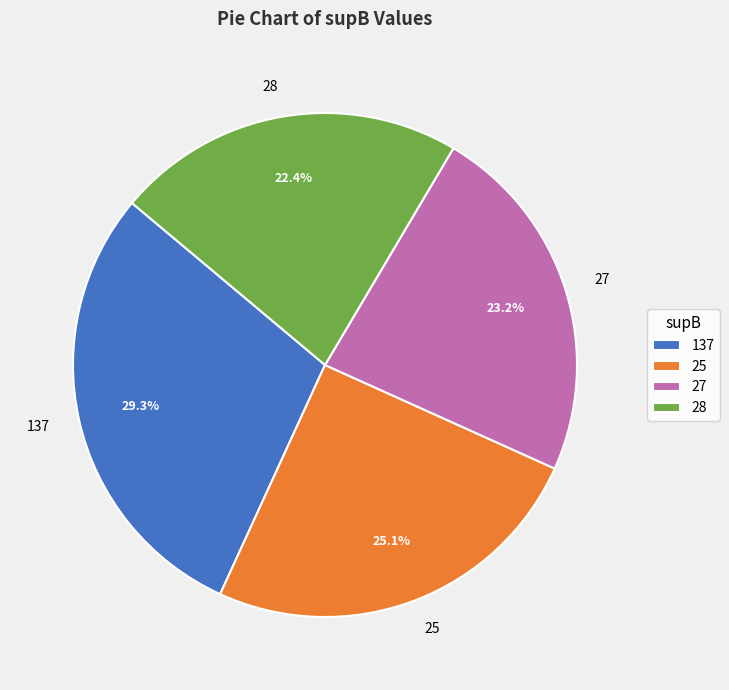

How many slices are in this pie chart?

4